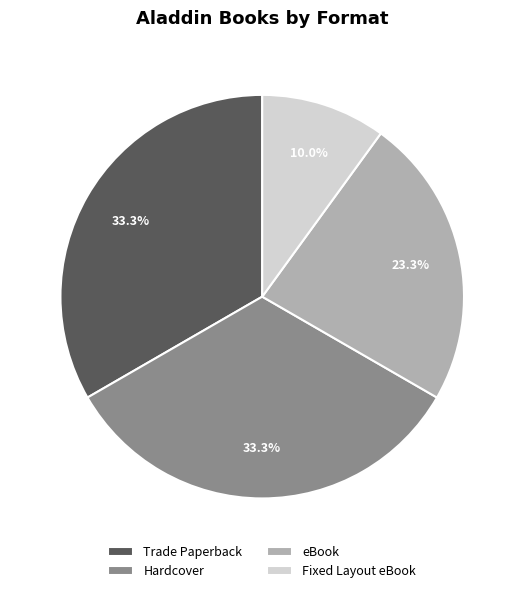

What percentage do Hardcover and Trade Paperback together represent?

66.7%